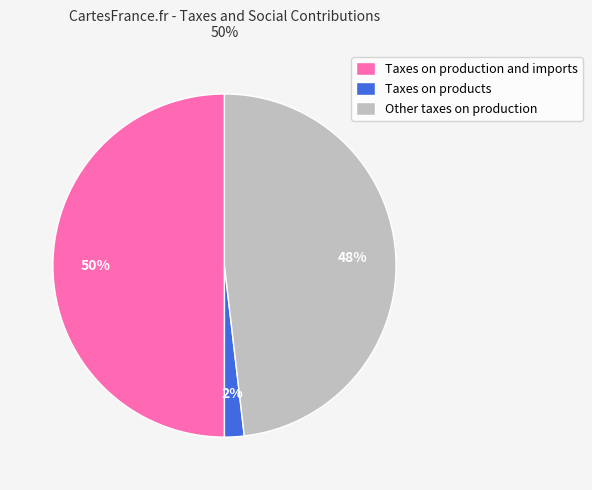

Is Taxes on products the majority of the pie?

No